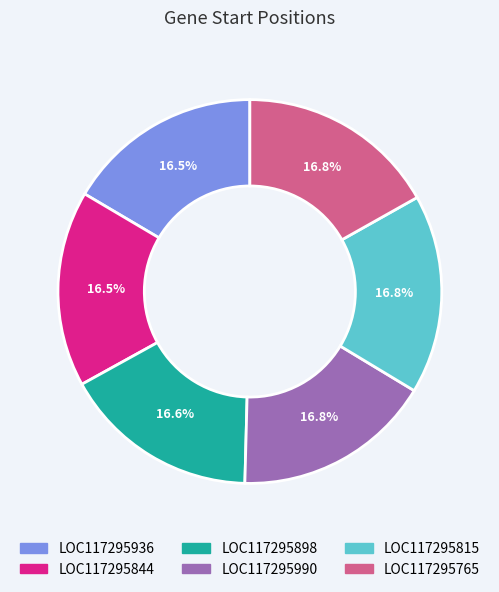

Approximately how many times larger is the value at LOC117295765 compared to LOC117295936?

1.0